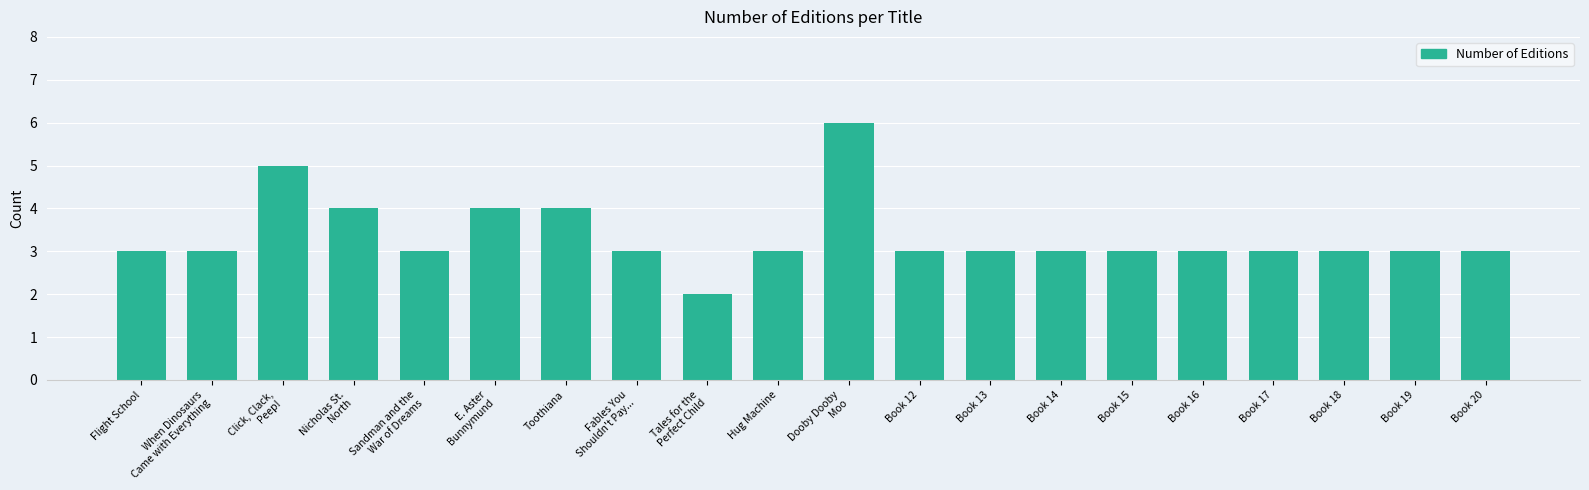

Are the bars horizontal?

No